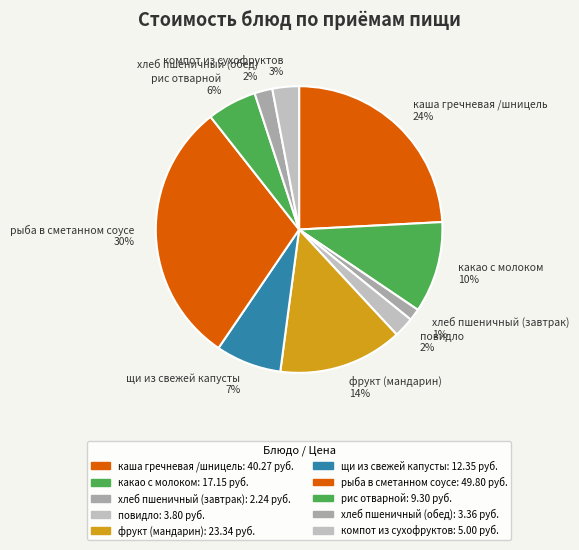

Is it true that рис отварной 6% is 6% of the pie?

True